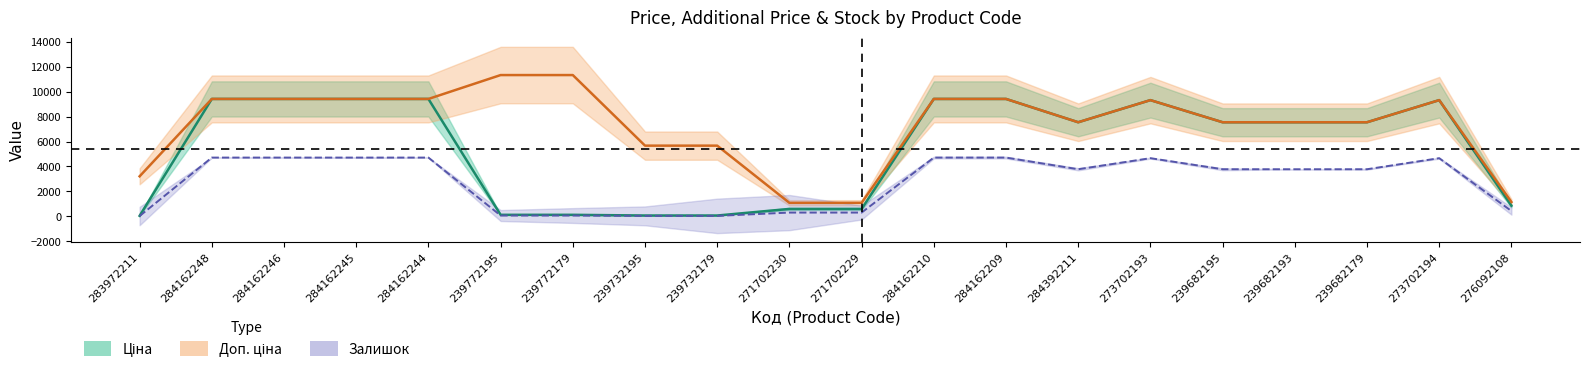

What is the minimum value shown in the chart?

32.0